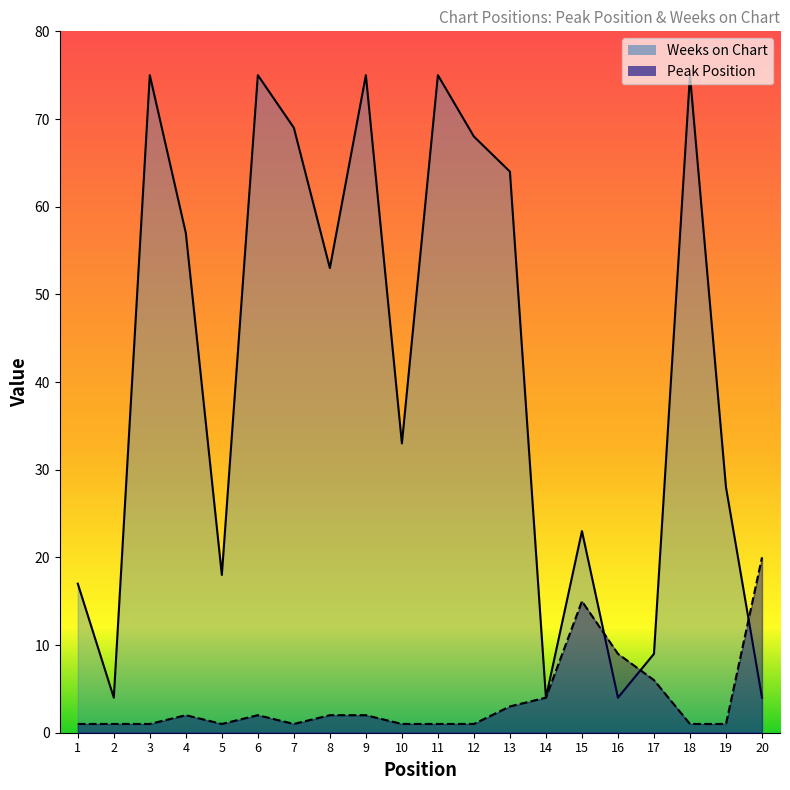

Where do Weeks on Chart and Peak Position first cross each other?

15 and 16